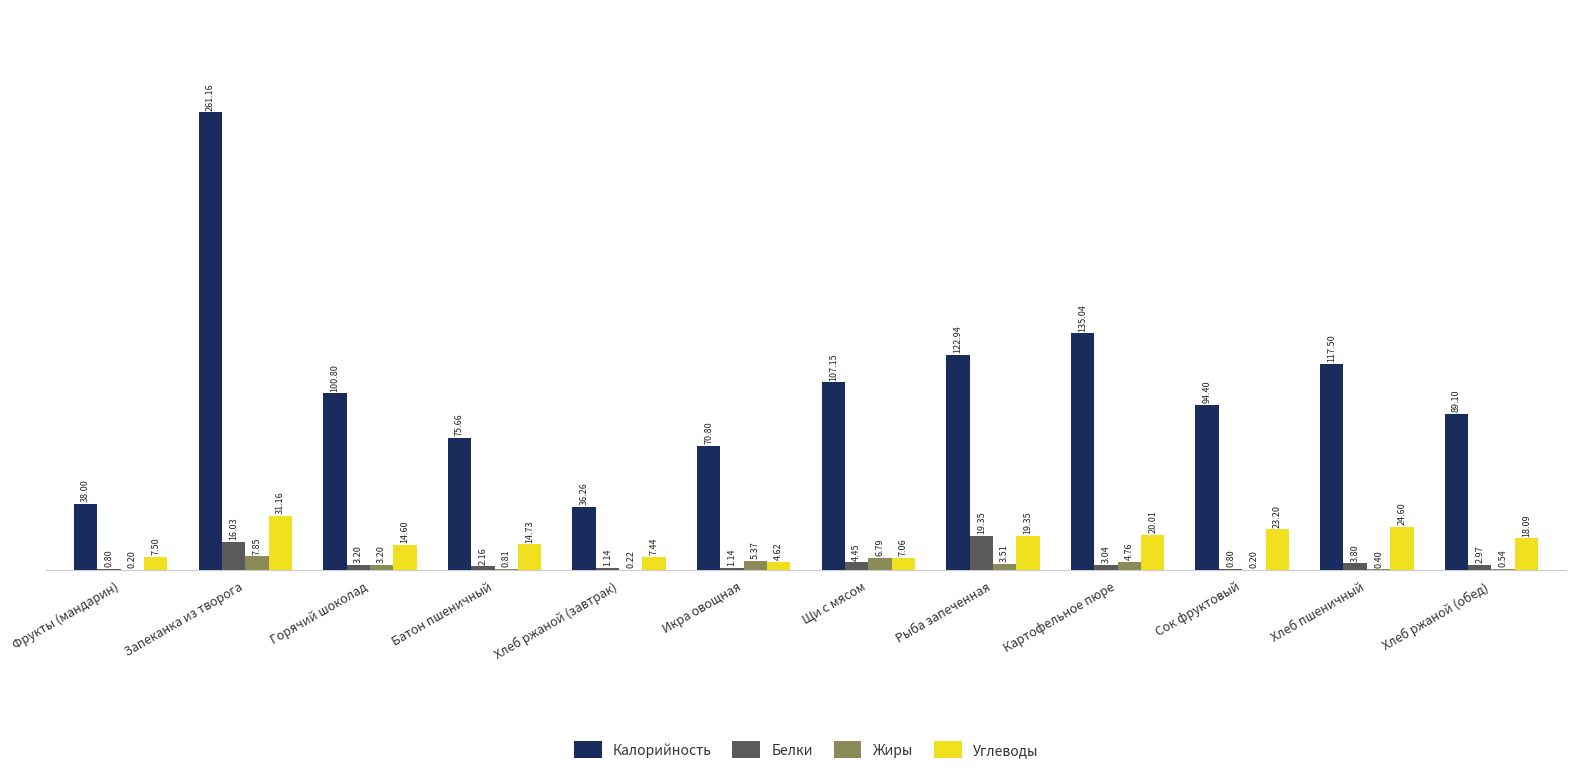

What is the spread (max minus min) of values at Хлеб ржаной (обед)?

88.6